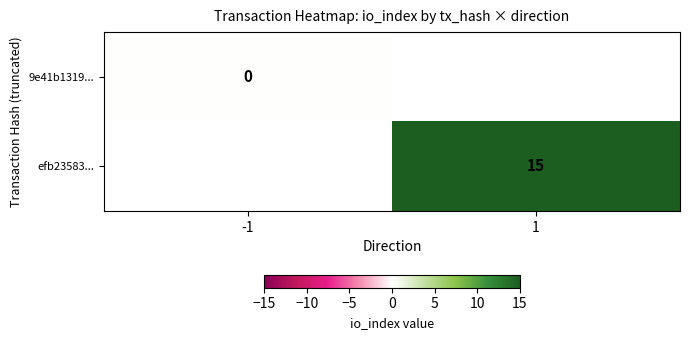

At which category does the chart reach its peak across all series?

1